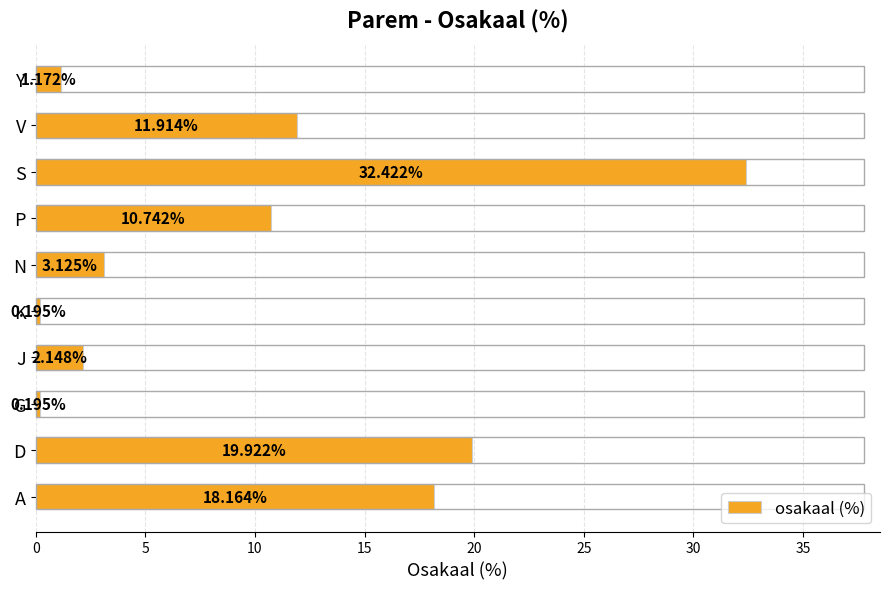

Which has a higher value, N or A?

A